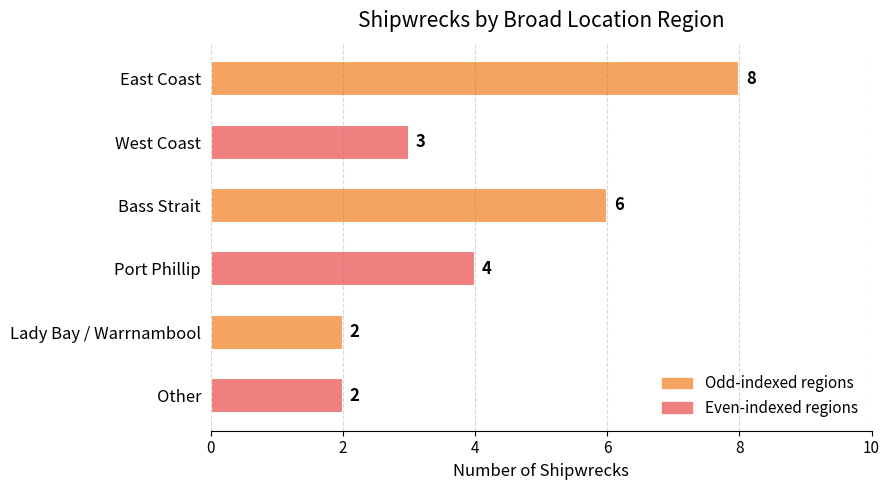

Reading top to bottom, what are all the values shown in this chart?

East Coast=8	West Coast=3	Bass Strait=6	Port Phillip=4	Lady Bay / Warrnambool=2	Other=2